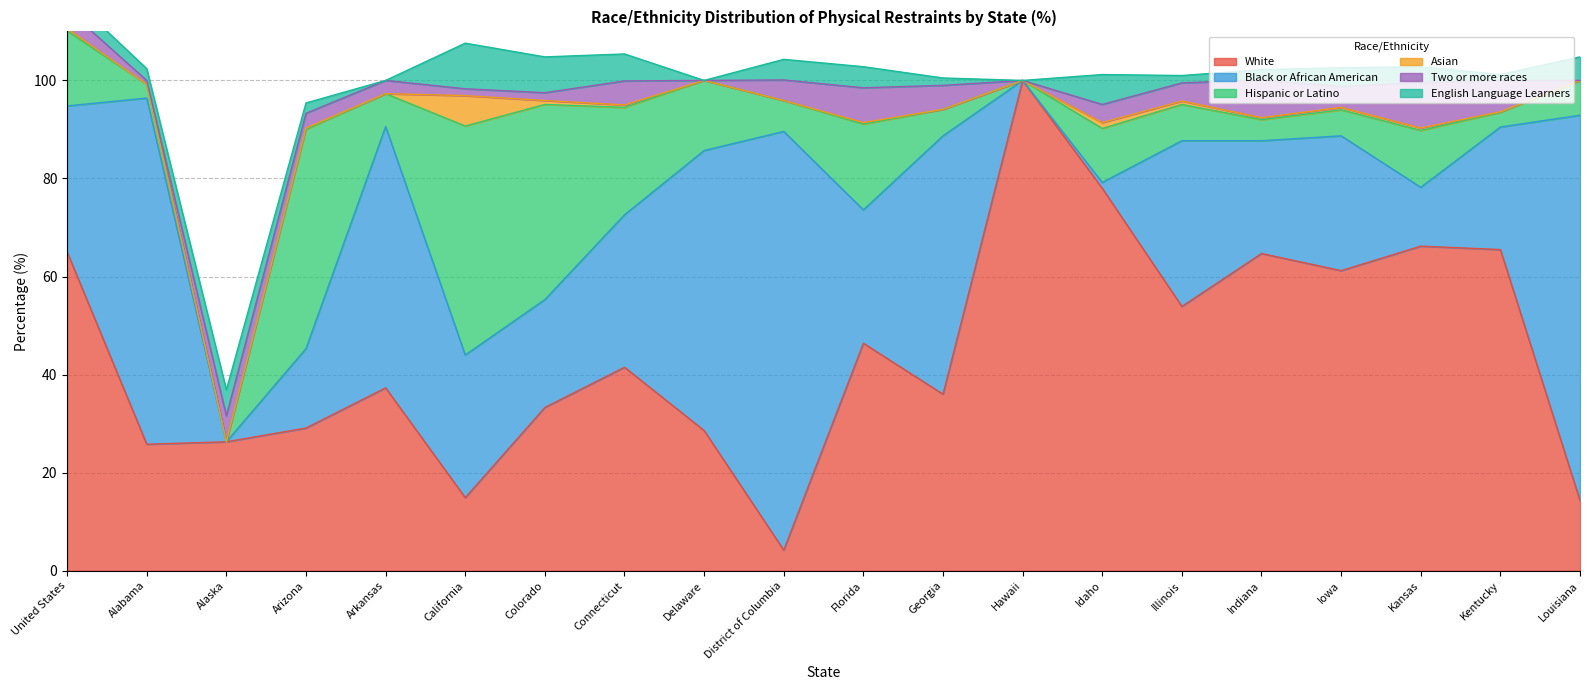

Rank the series at District of Columbia from lowest to highest value.

Asian, White, Two or more races, English Language Learners, Hispanic or Latino, Black or African American